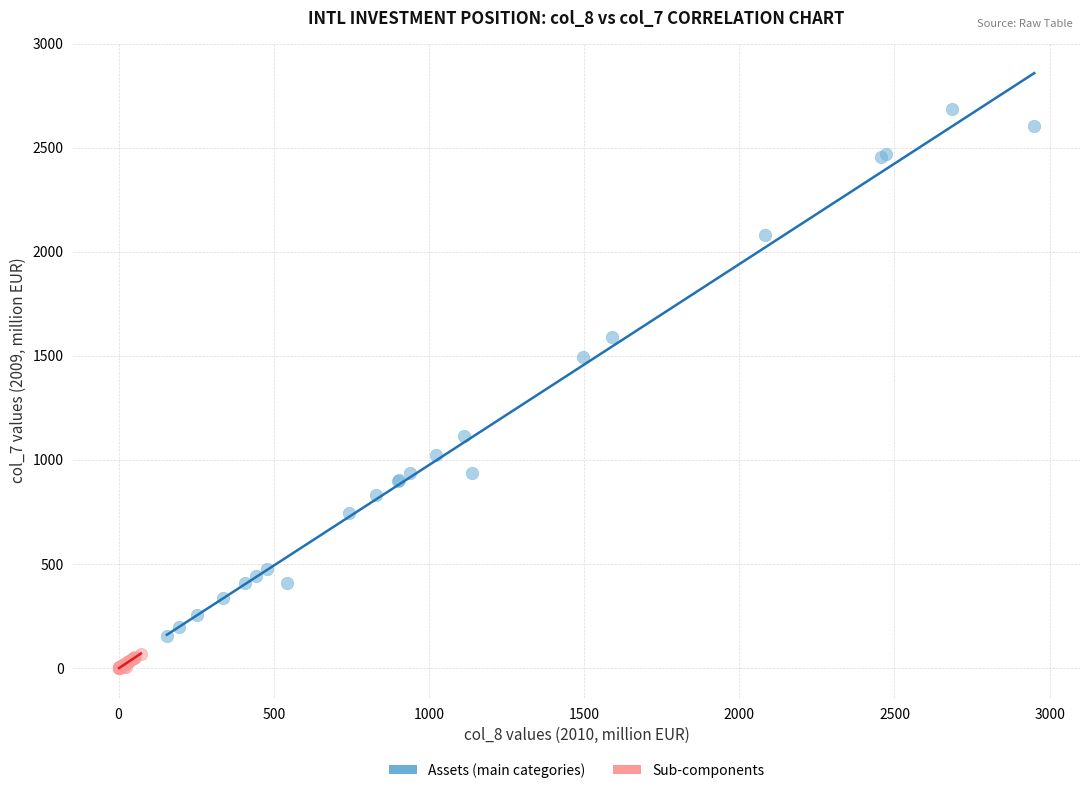

Which series contains the lowest Y value?

Sub-components